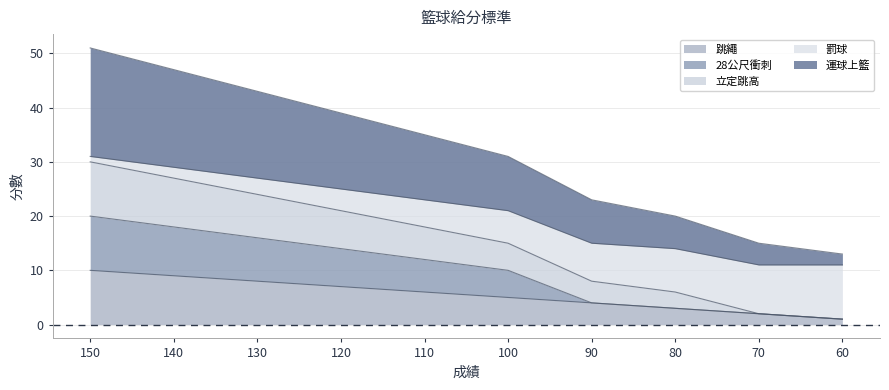

What is the greatest value displayed?

51